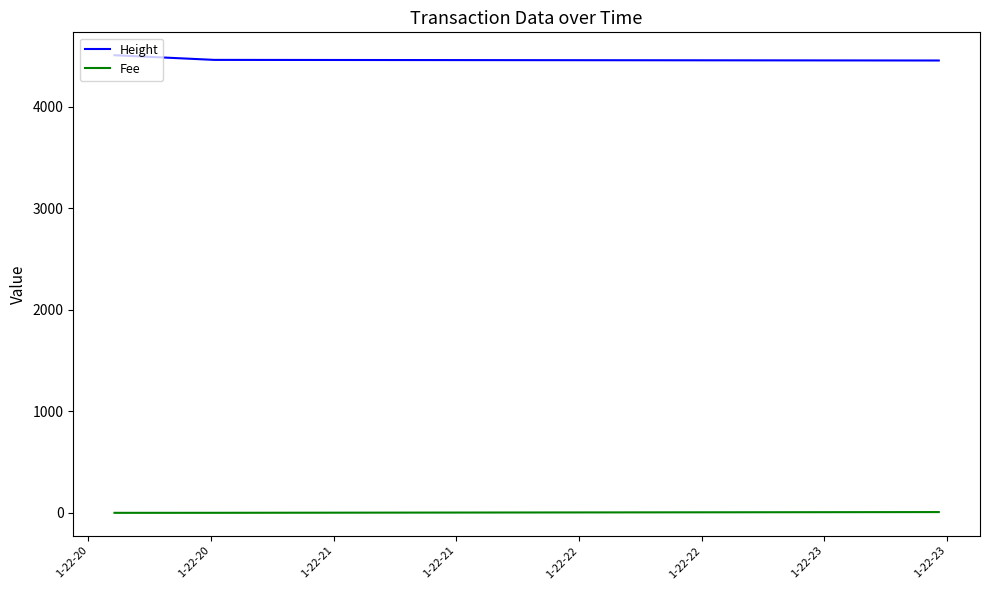

List the series in order of their overall mean, highest first.

Height, Fee